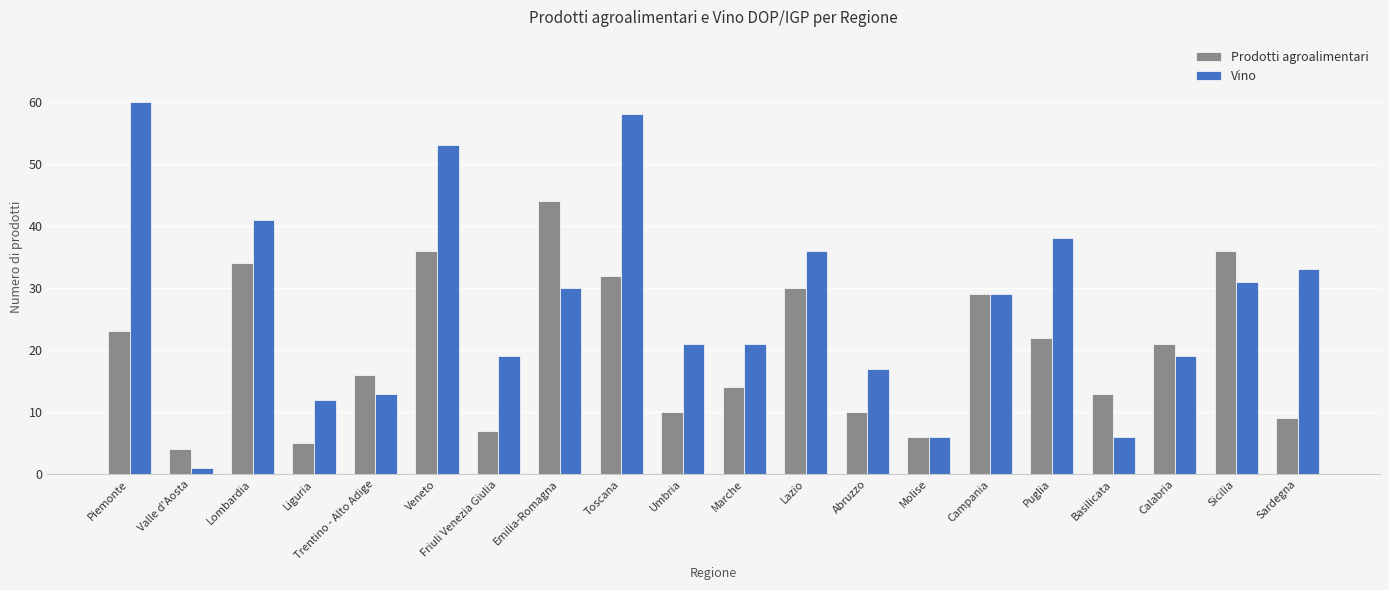

What is the label of the 20th bar from the right?

Piemonte